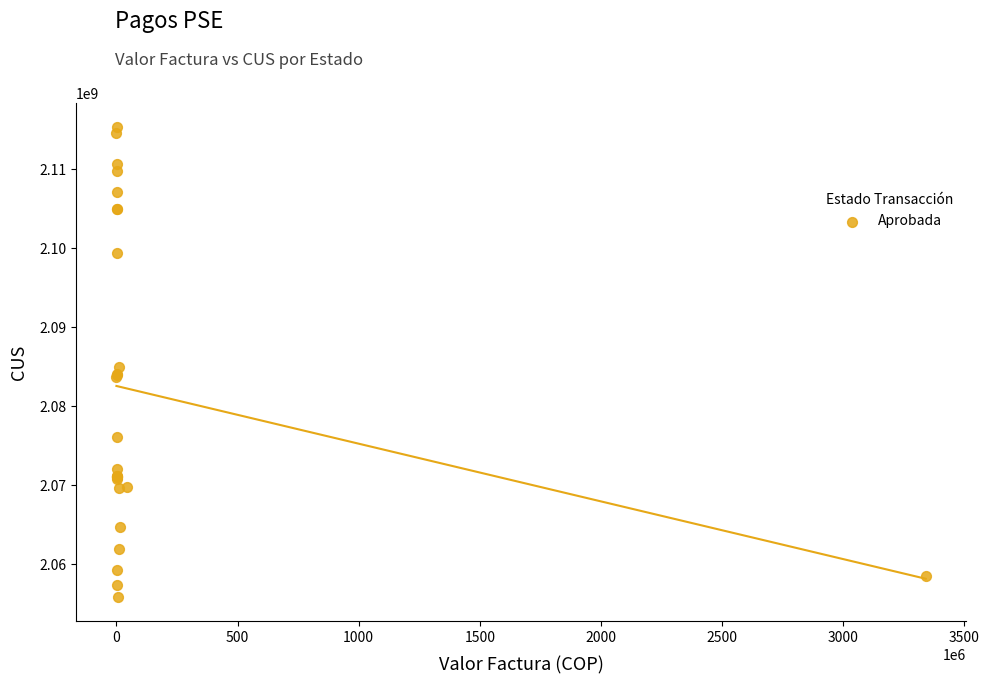

What Y value in the scatter plot is closest to 2085600089?

2084943630